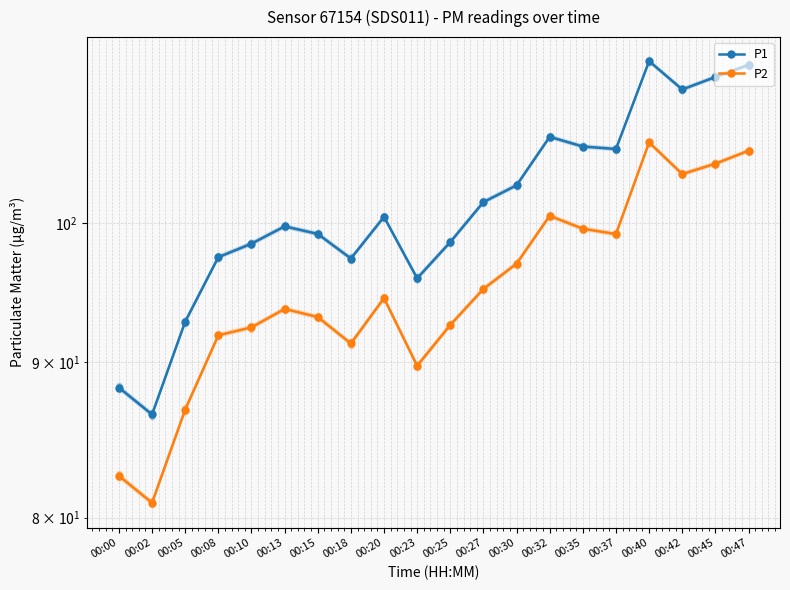

True or false: P1 and P2 cross at least once.

False